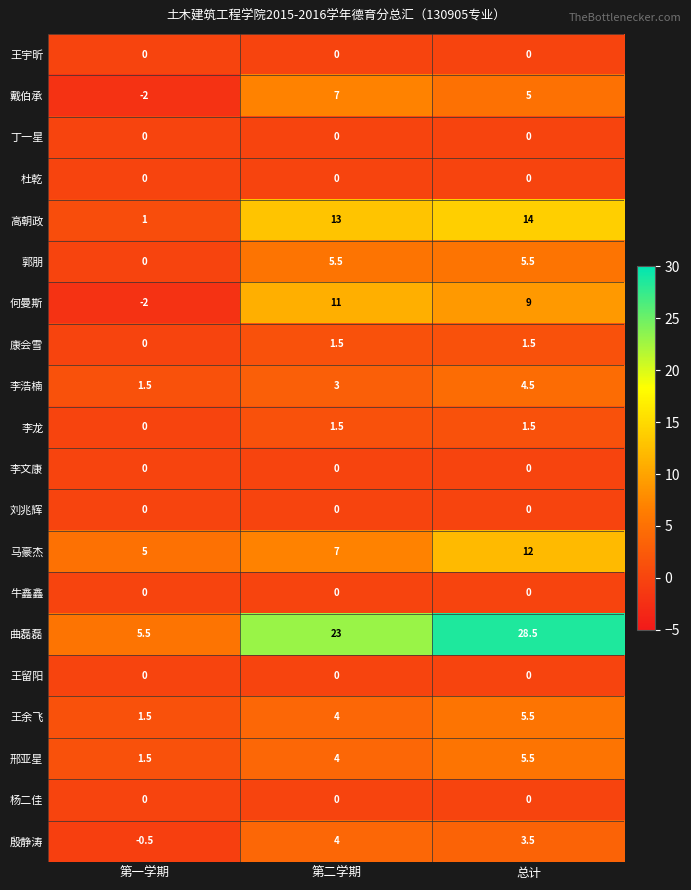

What is the average value of the 殷静涛 series?

2.3